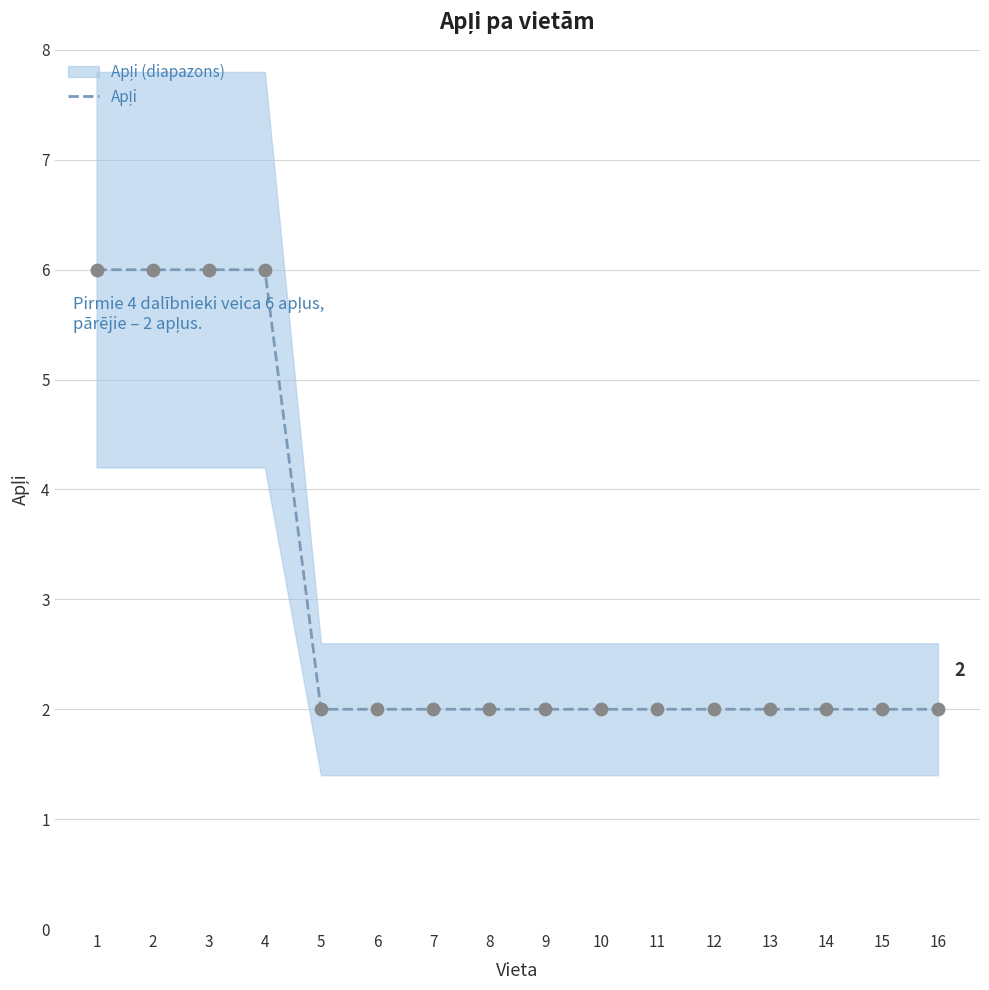

Between 4 and 9, which is larger?

4